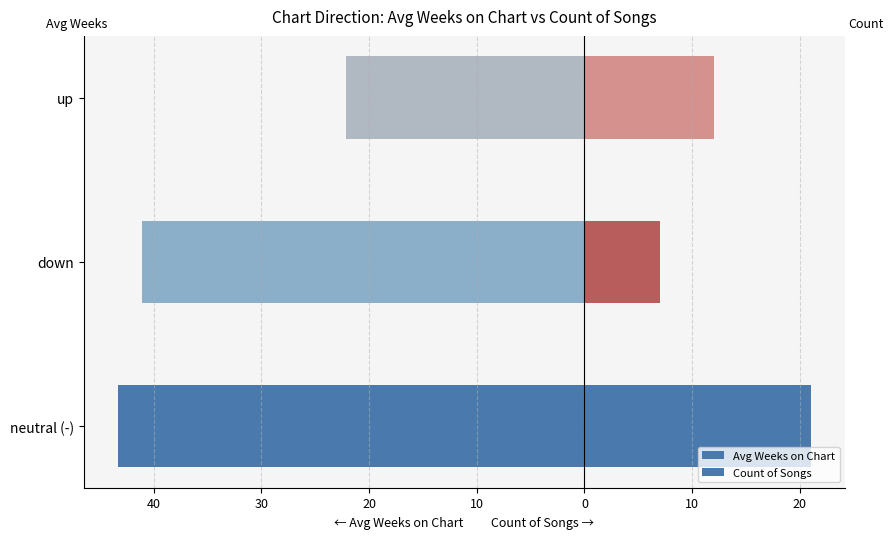

How many values in the Count of Songs series exceed 12?

1